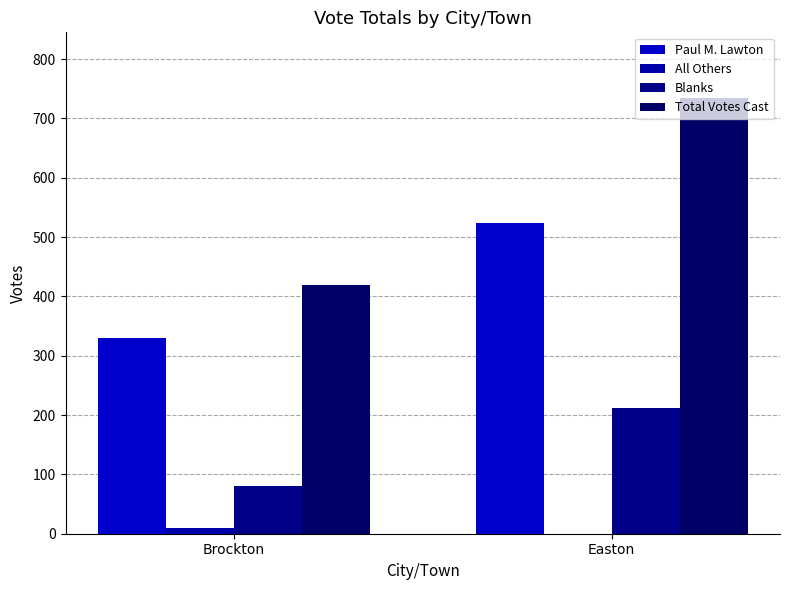

Reading left to right, what are all the values shown in this chart?

Paul M. Lawton: Brockton=330	Easton=523
All Others: Brockton=9	Easton=0
Blanks: Brockton=81	Easton=212
Total Votes Cast: Brockton=420	Easton=735